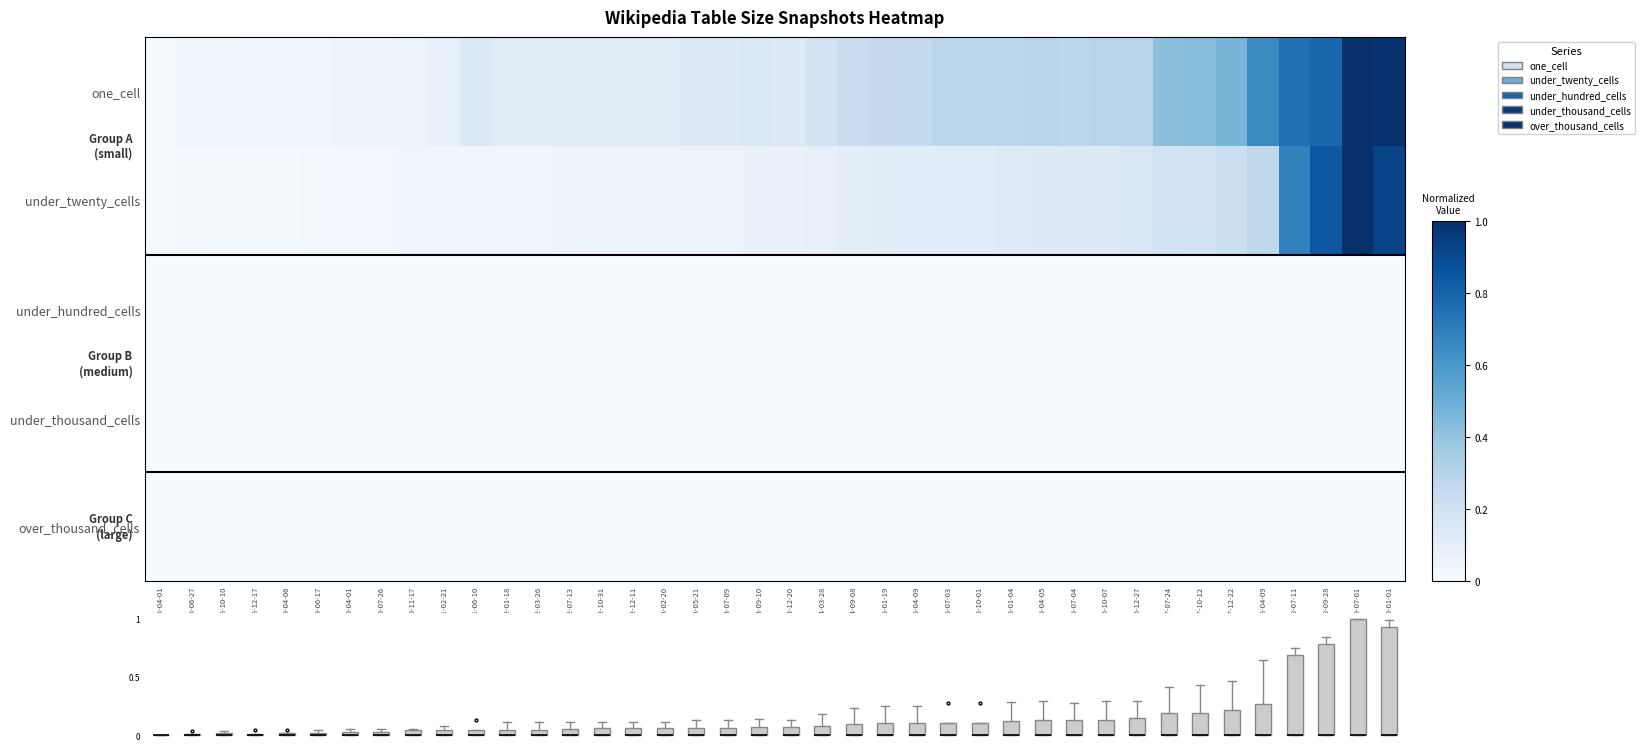

At which category does the chart reach its minimum across all series?

2008-04-01